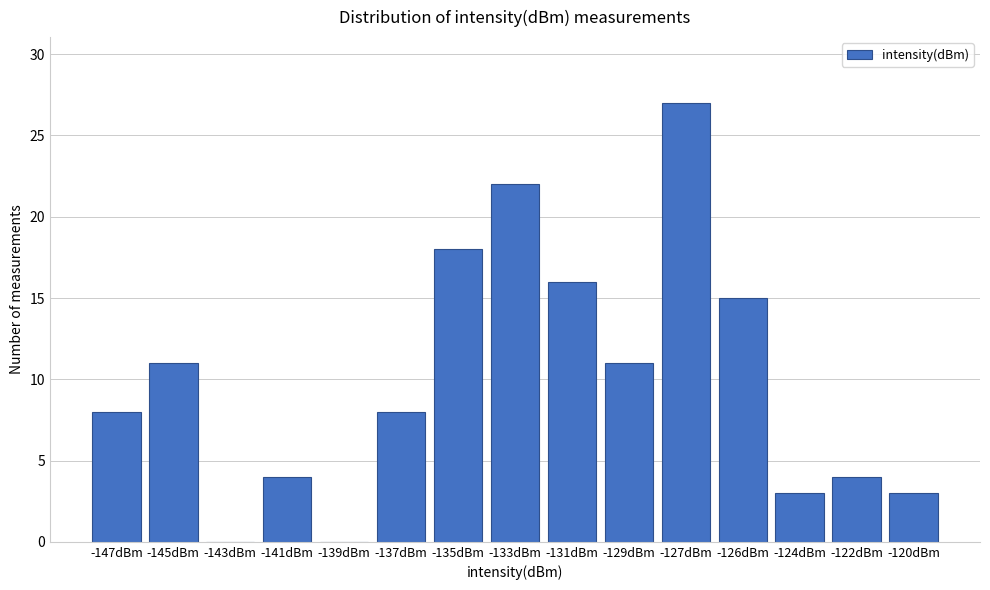

Reading left to right, extract all data points from this chart.

-147dBm=8	-145dBm=11	-143dBm=0	-141dBm=4	-139dBm=0	-137dBm=8	-135dBm=18	-133dBm=22	-131dBm=16	-129dBm=11	-127dBm=27	-126dBm=15	-124dBm=3	-122dBm=4	-120dBm=3